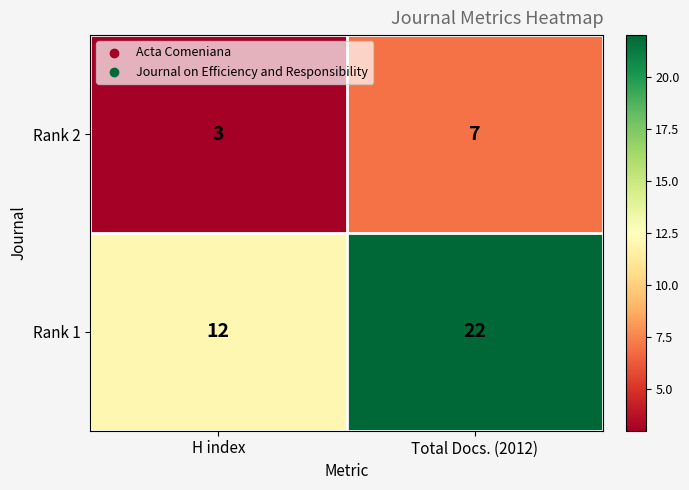

Is it true that Rank 1 equals 31 at Total Docs. (2012)?

False